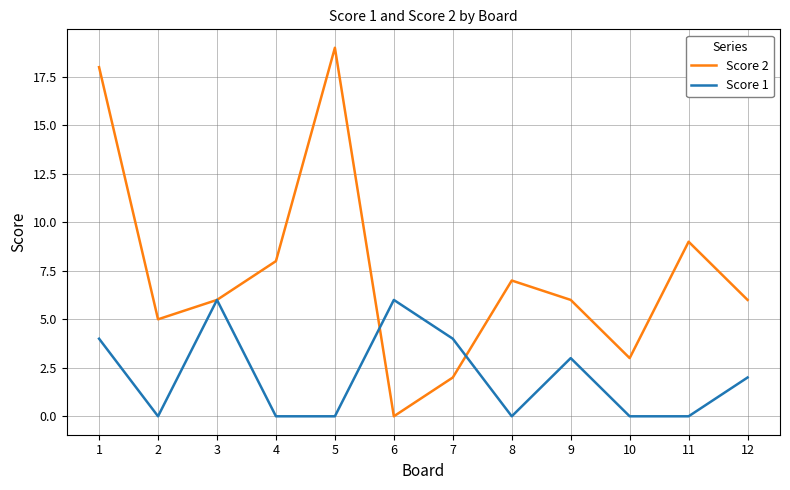

The Score 2 series shows 5 at 4. True or false?

False